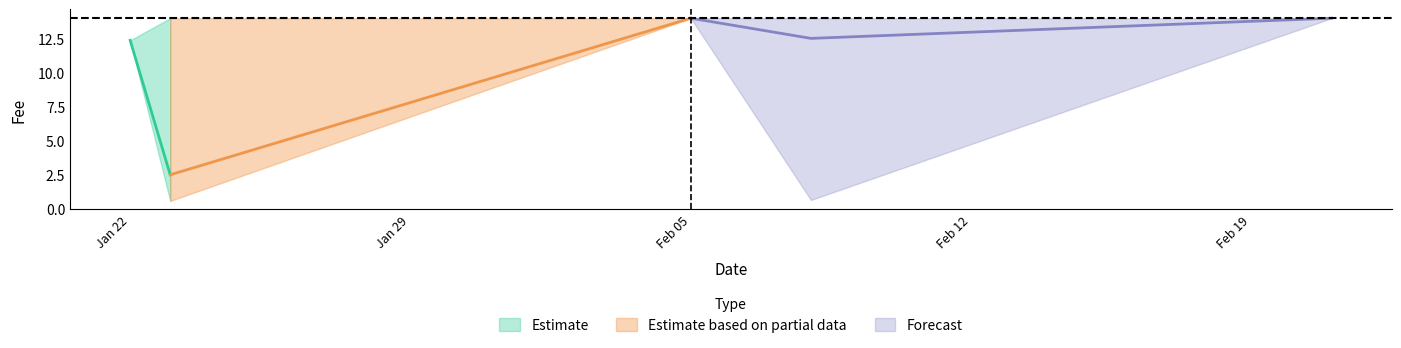

How many series are shown in this chart?

3